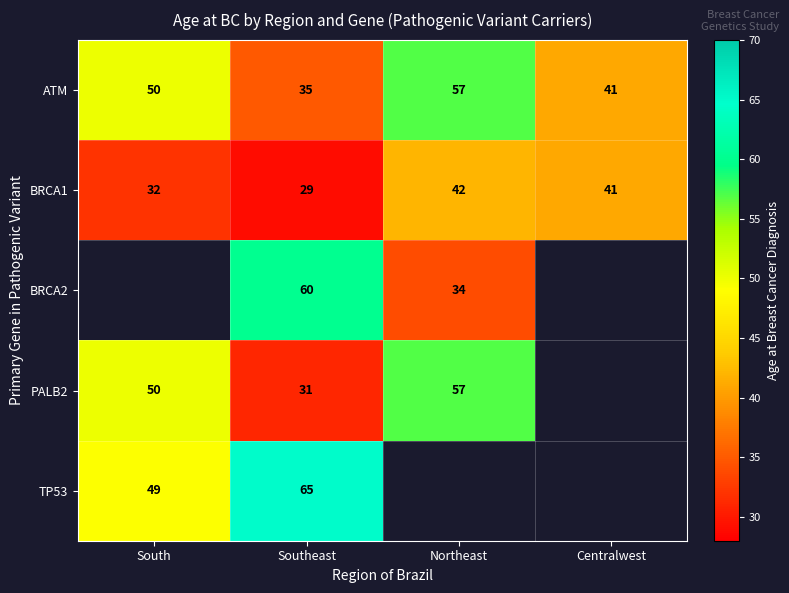

What is the difference between the maximum and second lowest values in the ATM series?

16